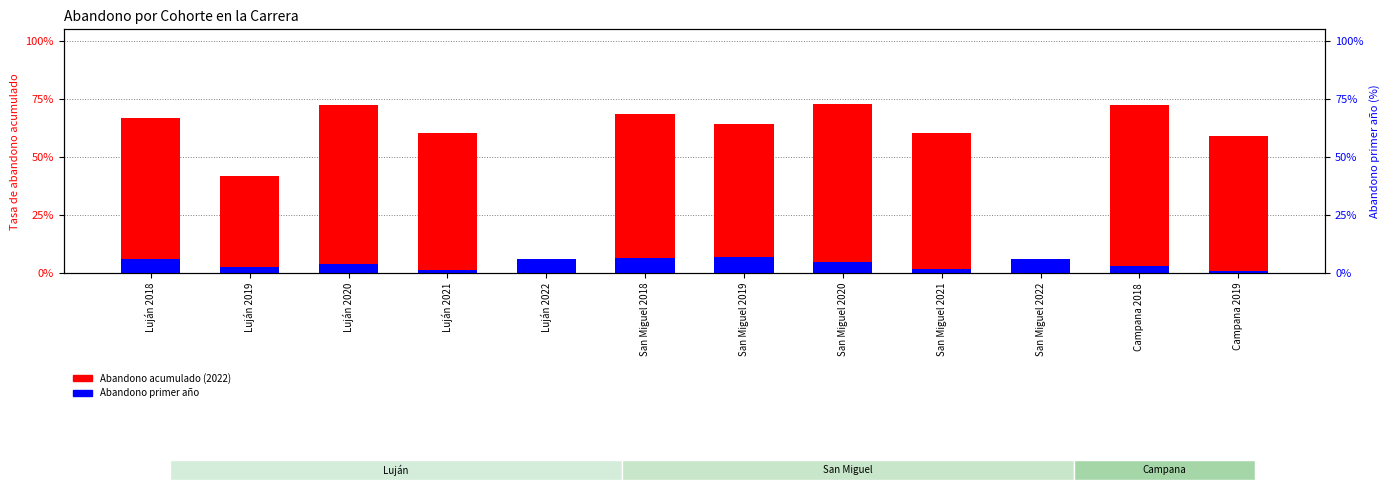

At how many categories does at least one series exceed 0?

12